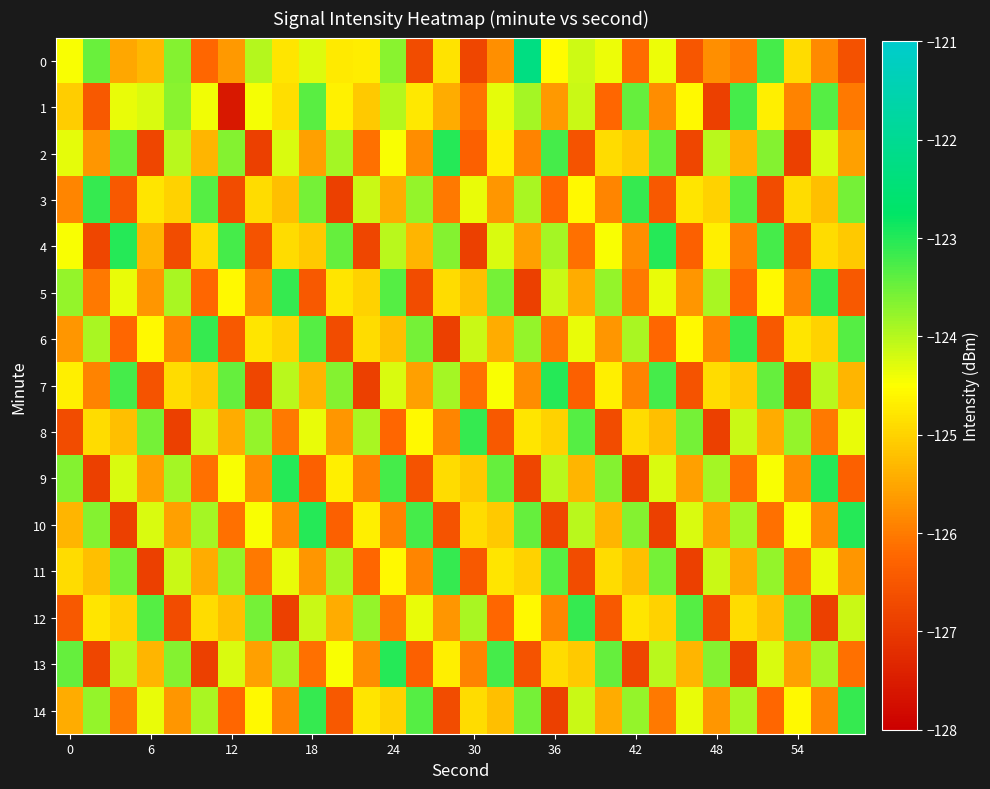

What is the maximum value shown in the chart?

-122.3